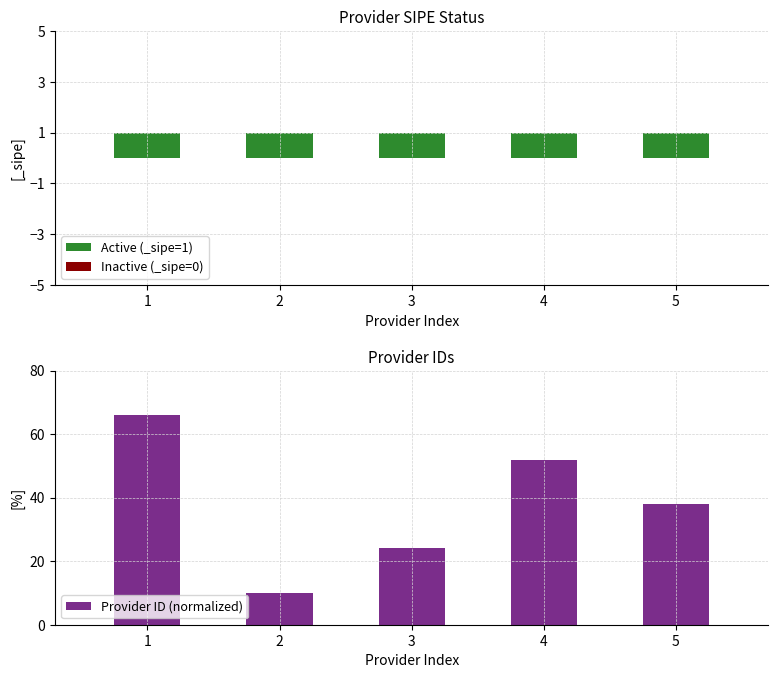

Reading left to right, what are all the values shown in this chart?

1=66	2=10	3=24	4=52	5=38